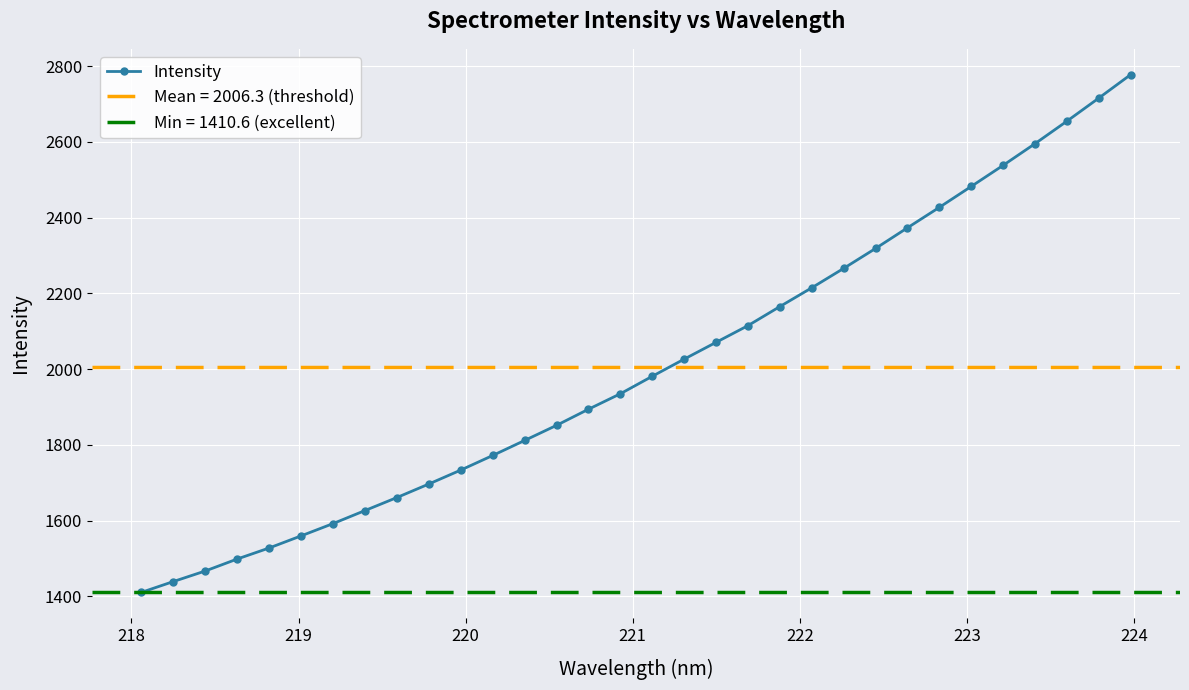

What is the highest value of the Intensity series?

2777.5